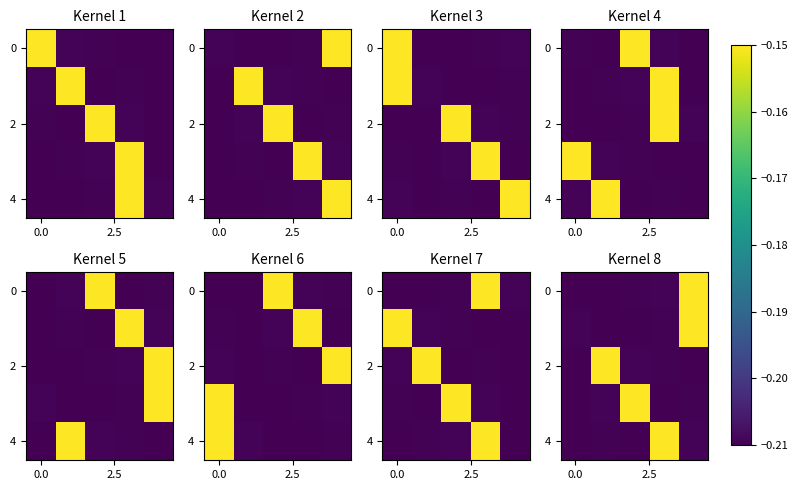

What is the sum of all 2 values?

-1.0